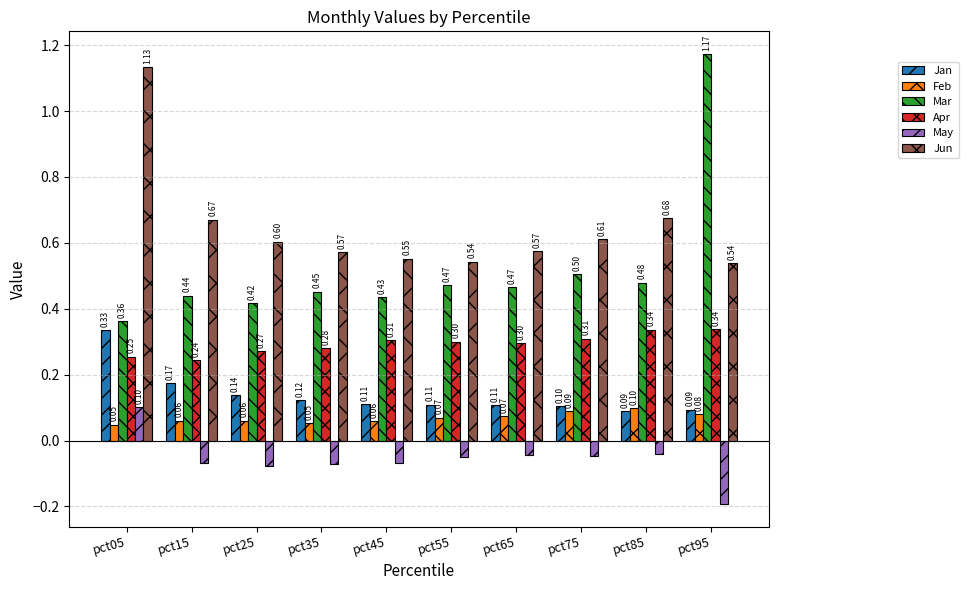

At which category is the sum across all series the highest?

pct05